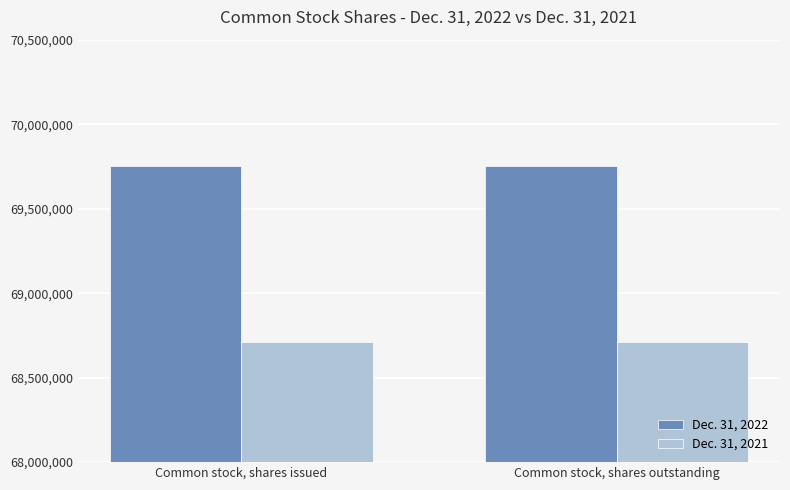

Count the number of data series in this chart.

2